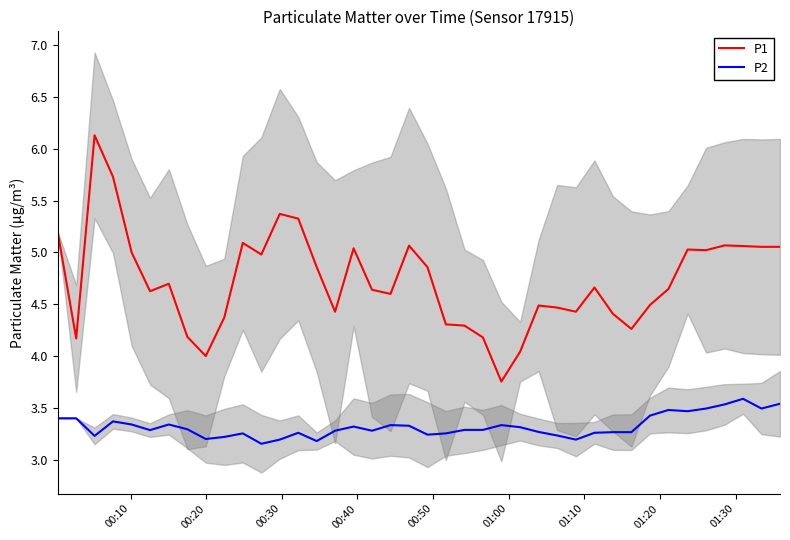

True or false: P2 and P1 intersect in this chart.

False